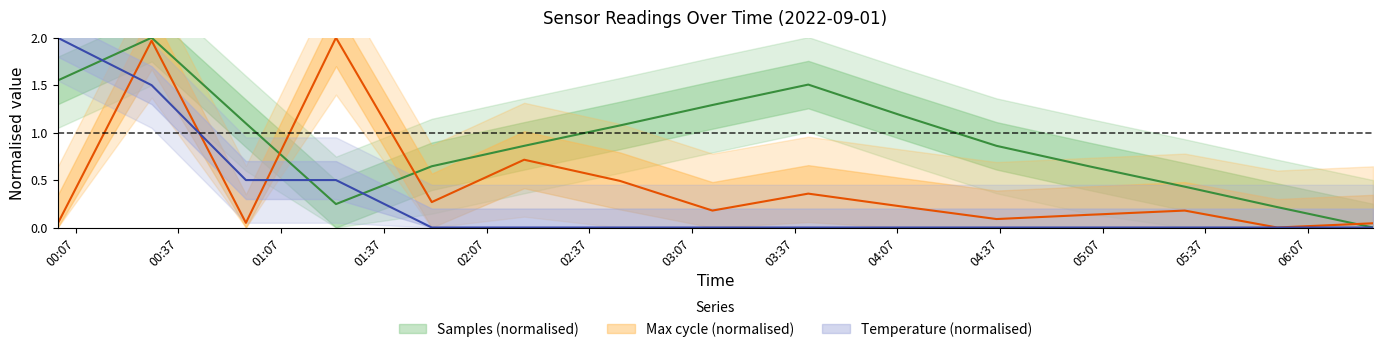

Between which two adjacent categories do Max_cycle and Samples first intersect?

00:56 and 01:23